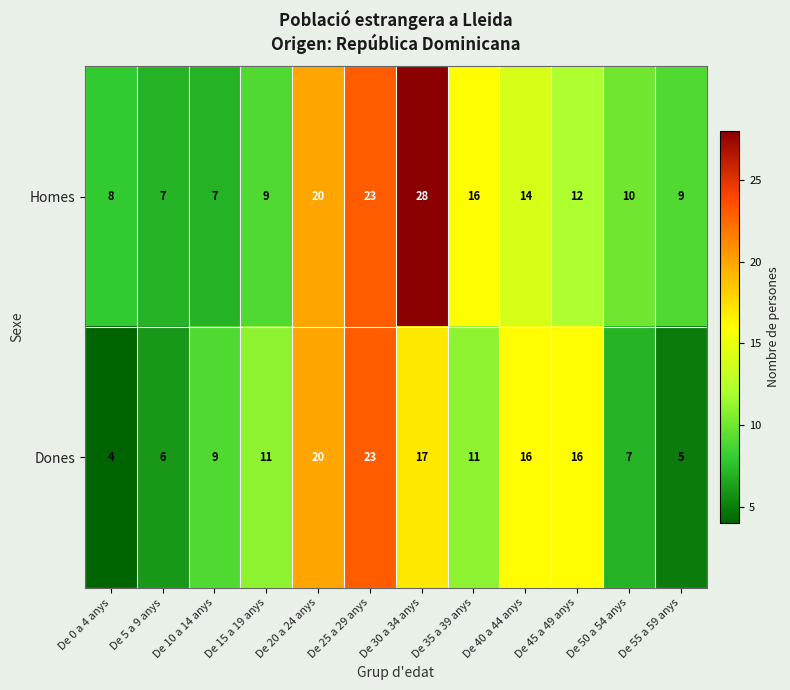

At De 40 a 44 anys, list the series in order from largest to smallest.

Dones, Homes